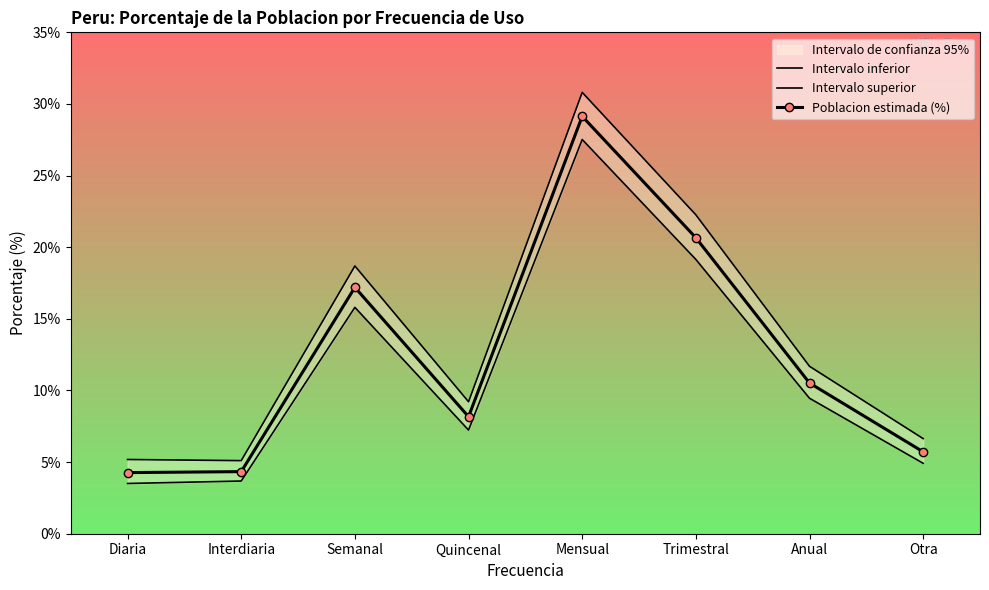

What is the sum of all Intervalo inferior values?

91.3